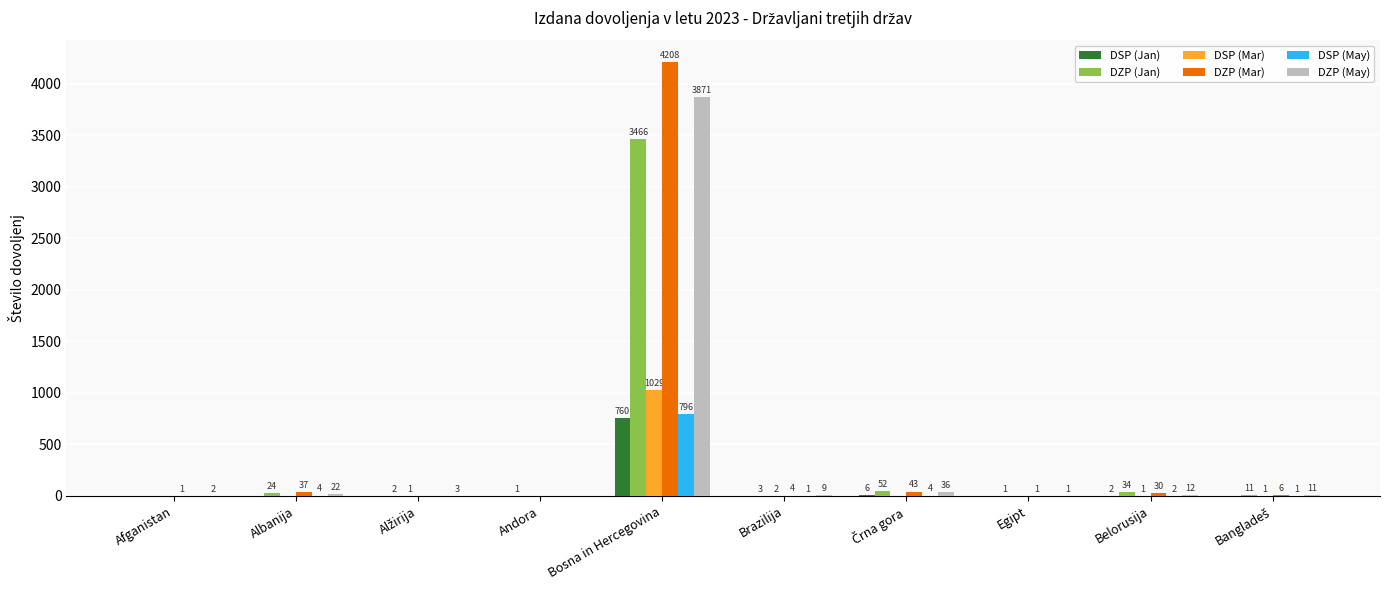

At which category is the sum across all series the highest?

Bosna in Hercegovina